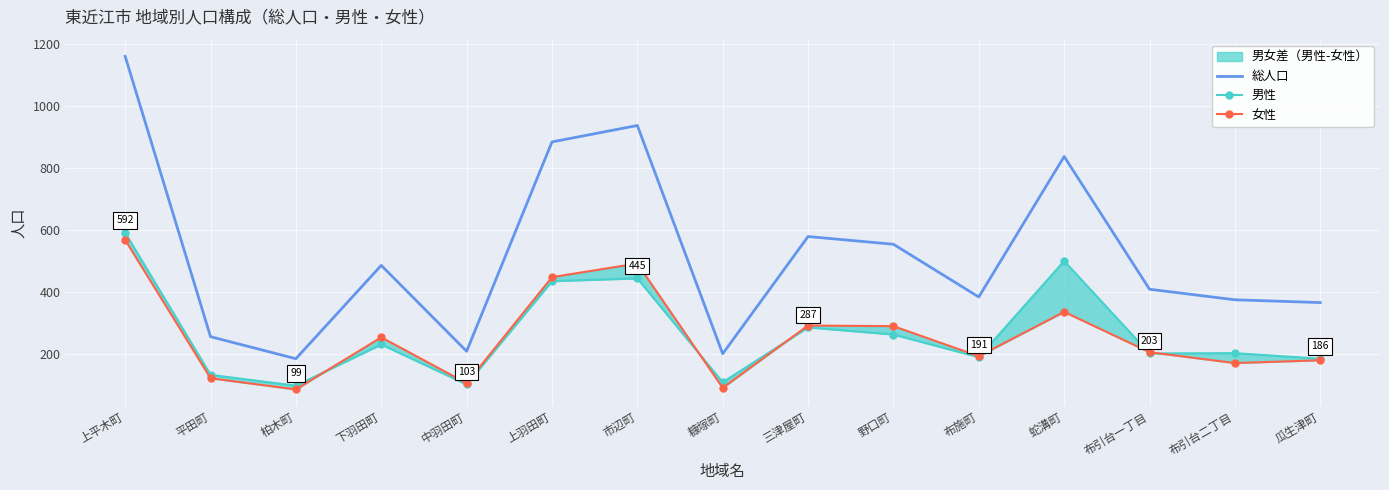

Is it true that 総人口 equals 642 at 布引台一丁目?

False